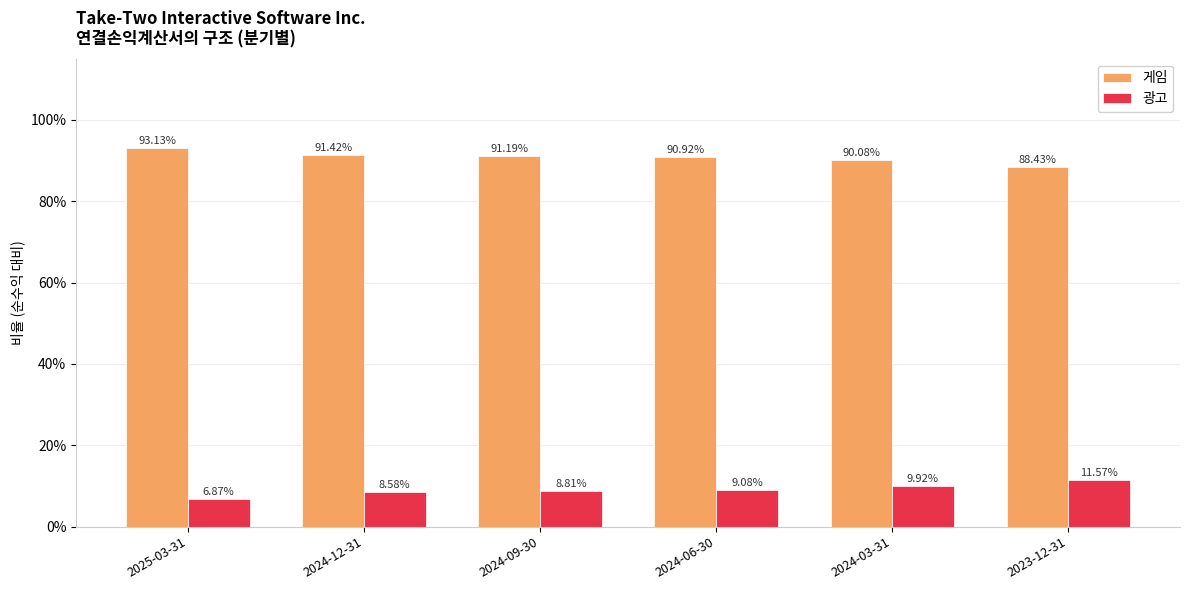

Is the value of 게임 at 2024-06-30 greater than the value of 광고 at 2023-12-31?

Yes